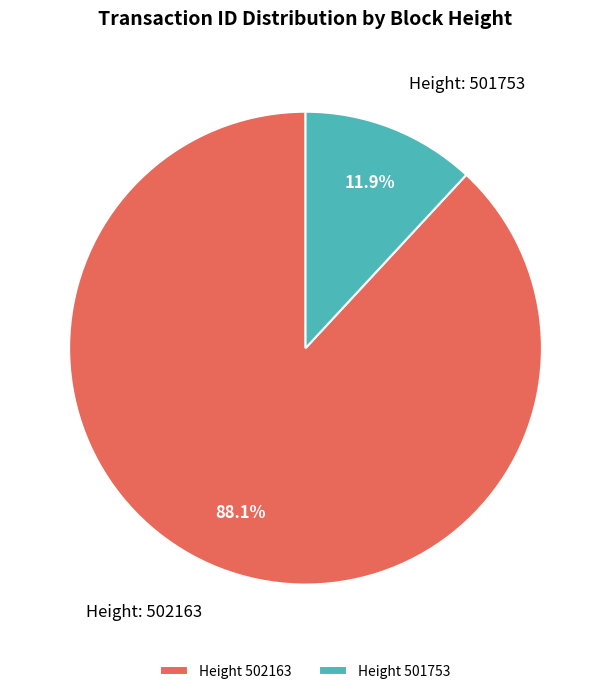

Which has a higher value, Height 501753 or Height 502163?

Height 502163